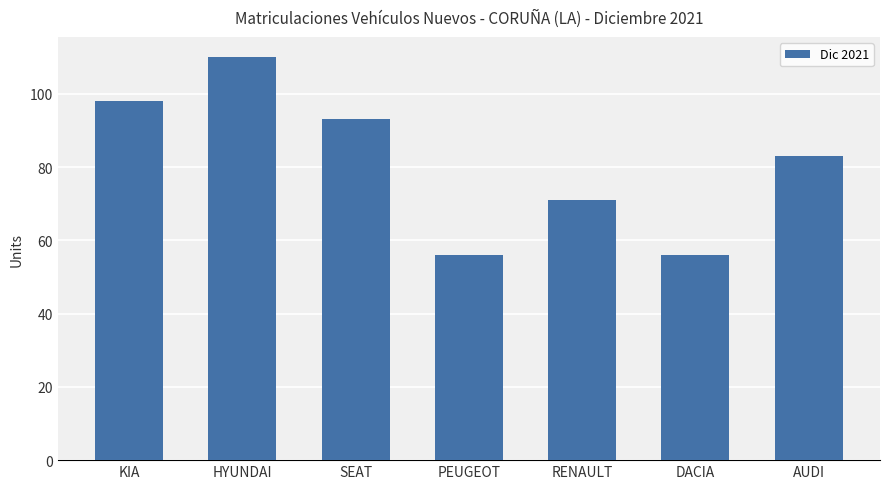

What is the label of the 2nd bar from the left?

HYUNDAI